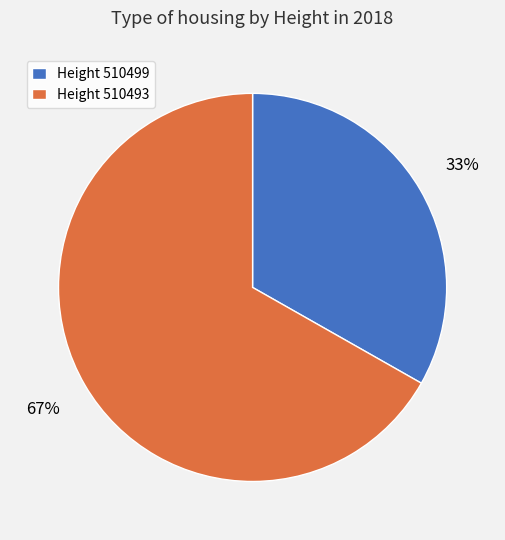

Does any single category account for the majority?

Yes